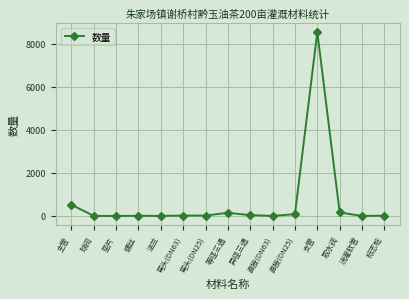

Which has a higher value, 螺丝 or 支管?

支管